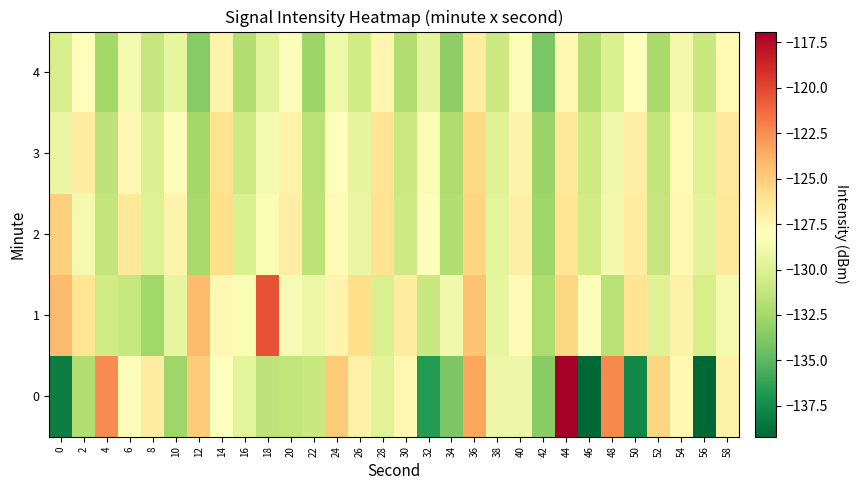

Between 28 and 48, which is larger?

48